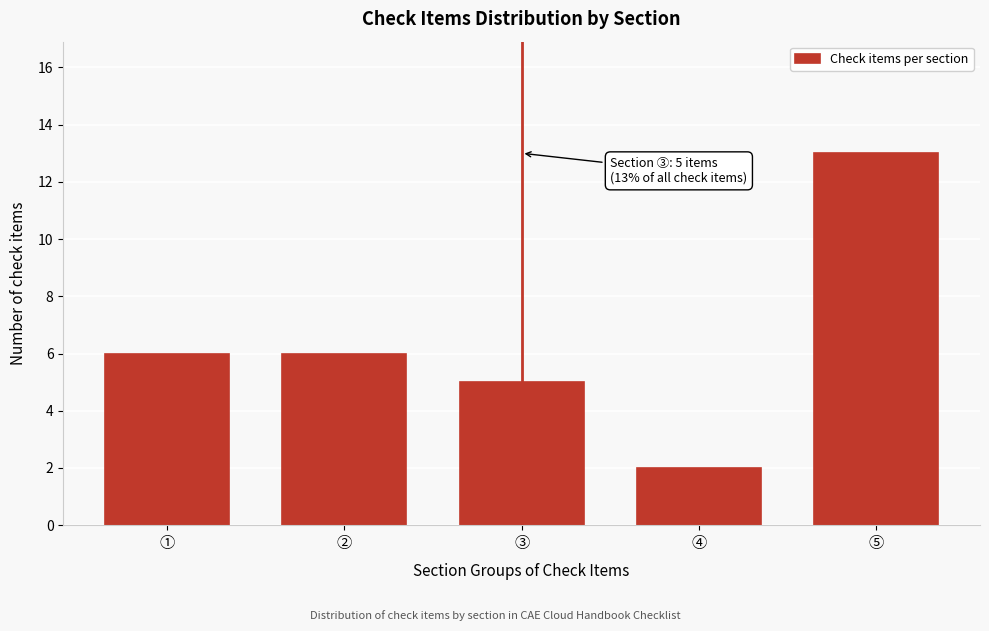

Reading right to left, extract all data points from this chart.

⑤=13	④=2	③=5	②=6	①=6